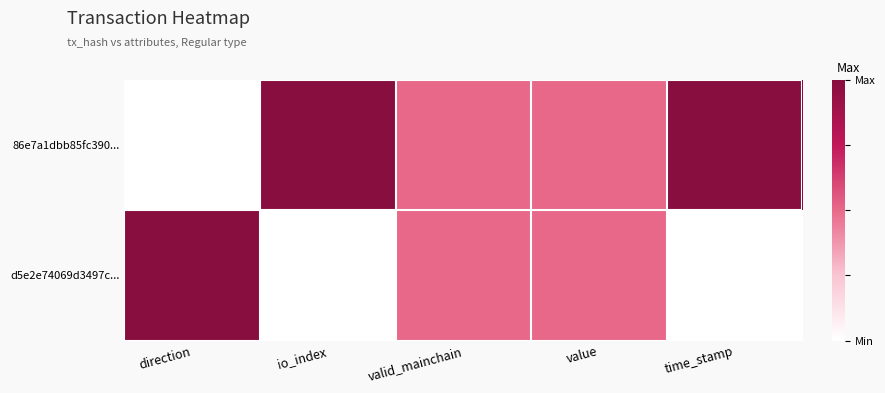

Which series has the largest total across all categories?

86e7a1dbb85fc390...